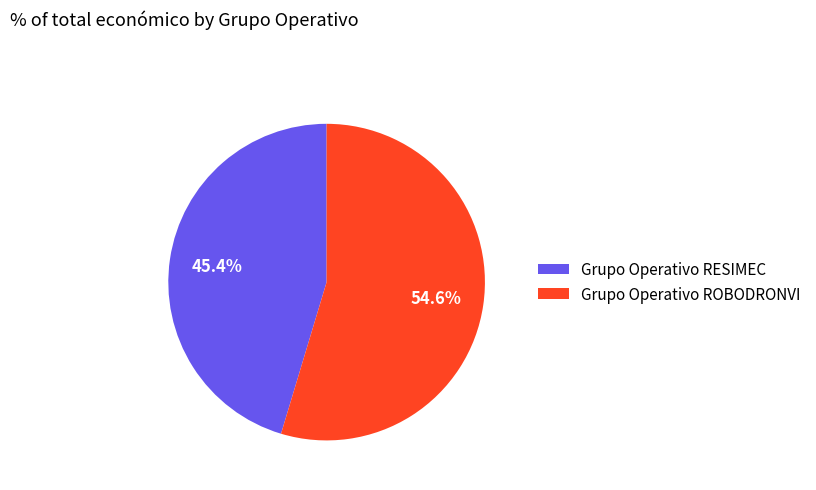

Do Grupo Operativo RESIMEC and Grupo Operativo ROBODRONVI together represent more than half of the pie?

Yes